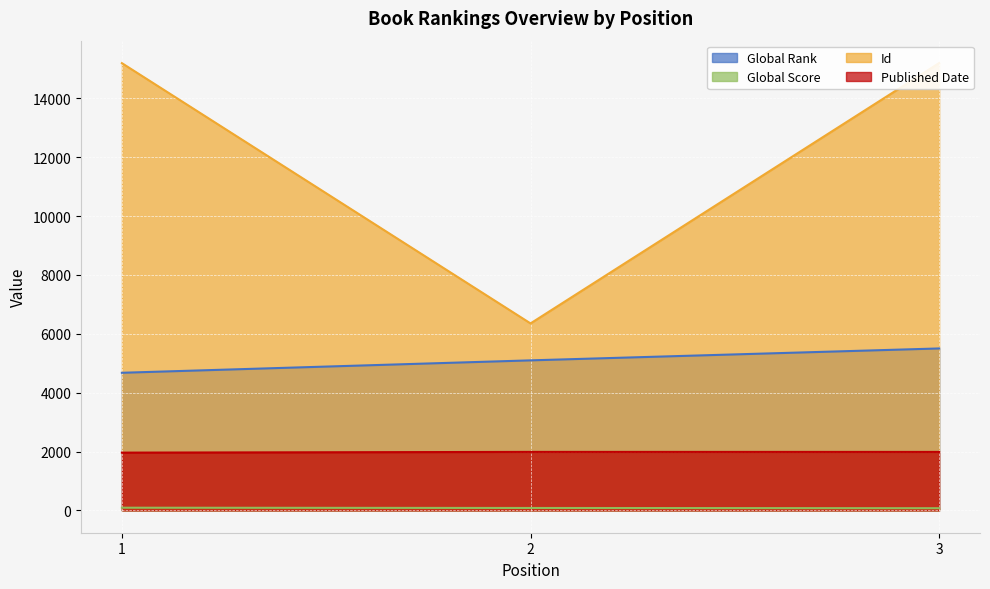

How many lines are shown in the chart?

4